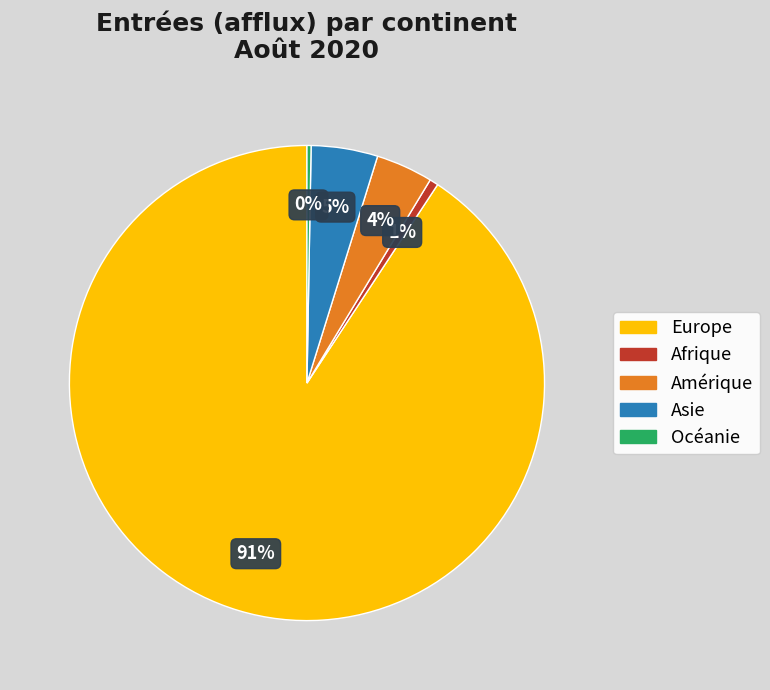

Does Europe represent more than half of the total?

Yes